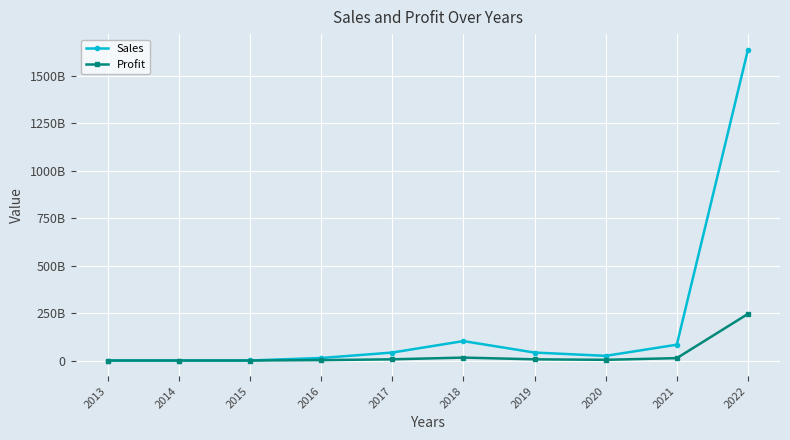

Is this an area chart (filled region under the line)?

No